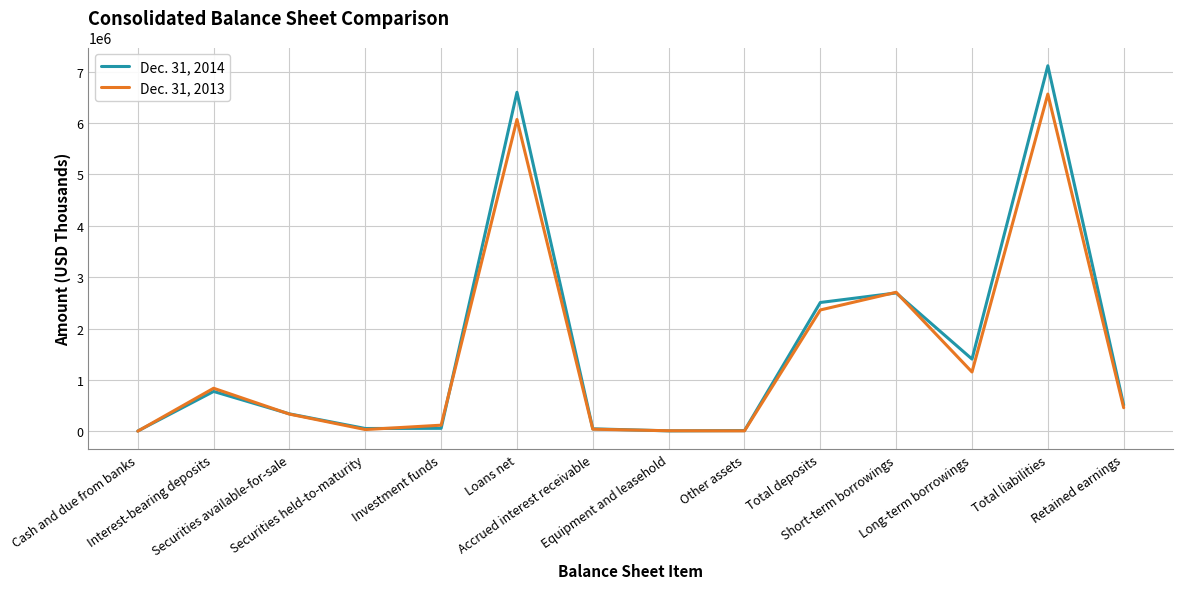

Rank the series by their maximum value, from highest to lowest.

Dec. 31, 2014, Dec. 31, 2013